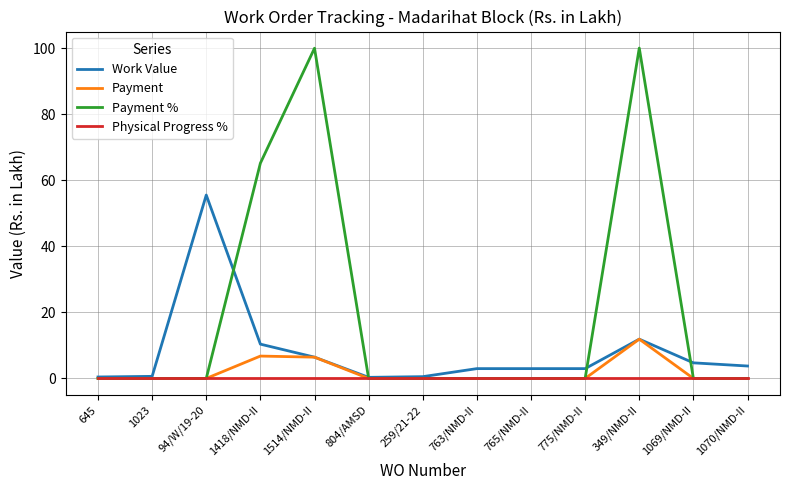

Is this an area chart (filled region under the line)?

No